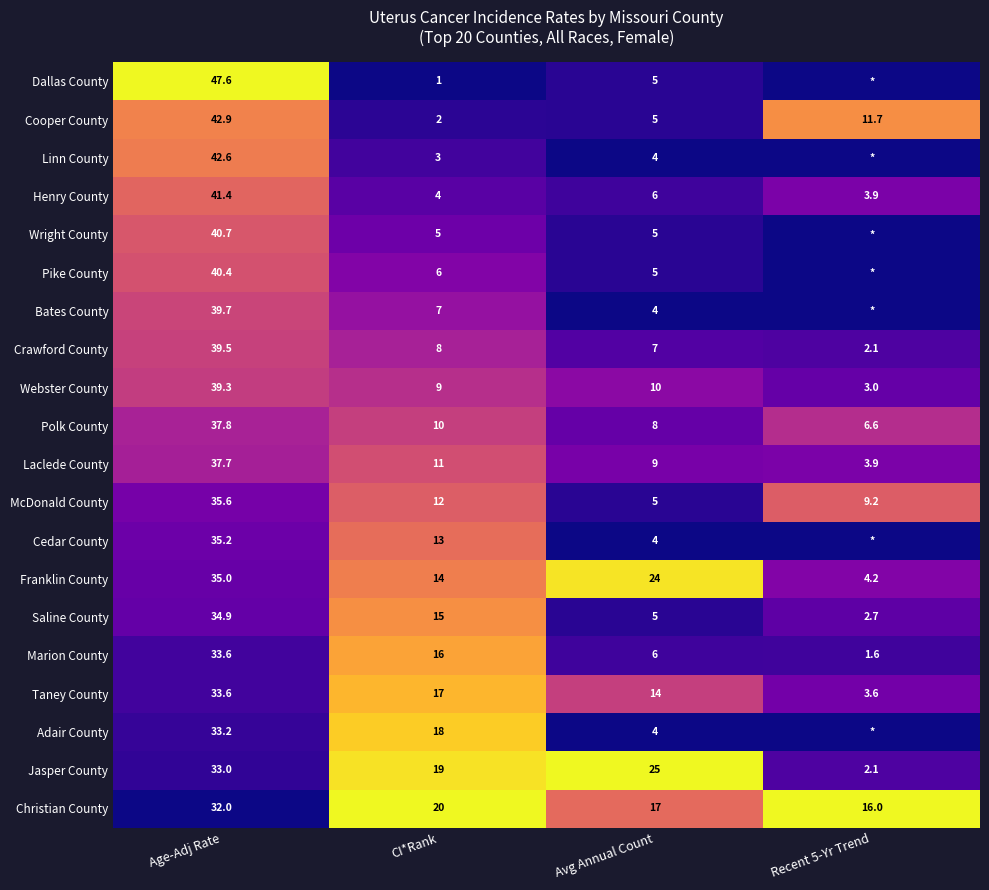

At which label does Taney County reach its peak?

Age-Adj Rate